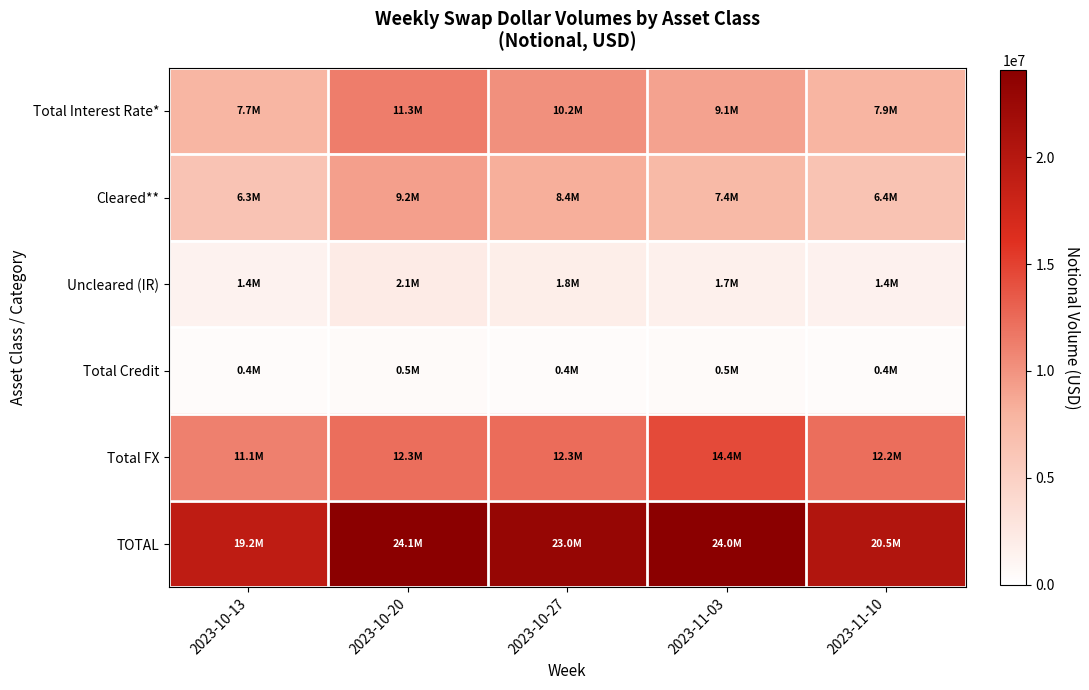

Which series has the largest total across all categories?

TOTAL